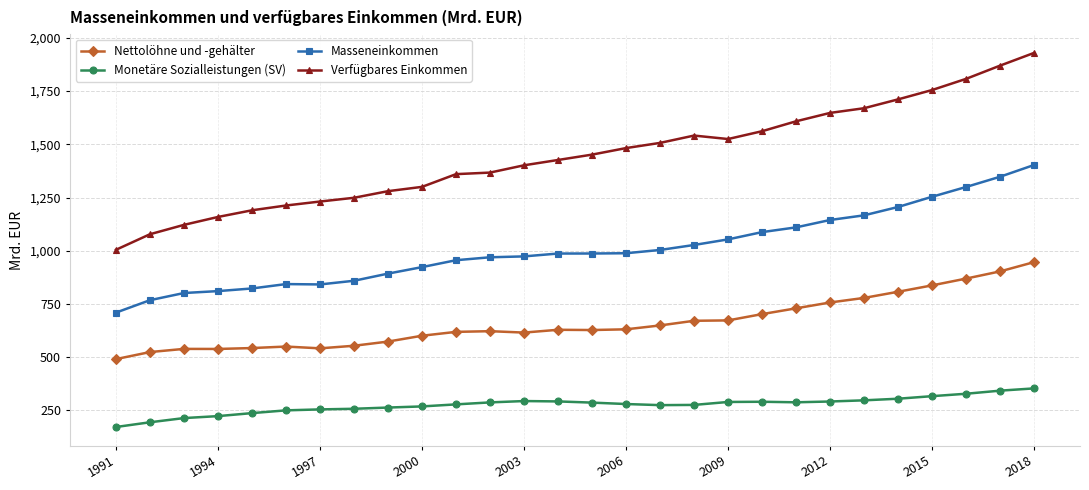

What is the value of the Masseneinkommen point at the 17th from the left?

1003.6